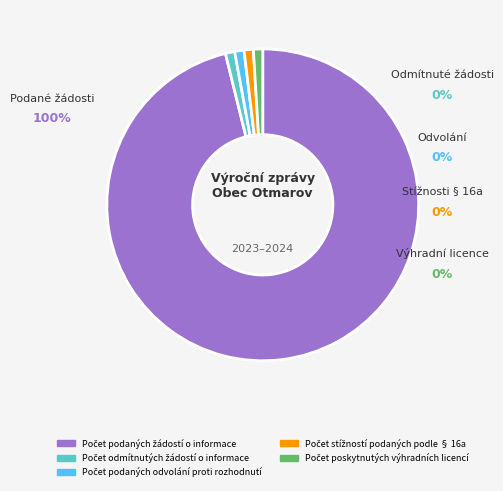

Which category has the biggest portion of the pie?

Počet podaných žádostí o informace